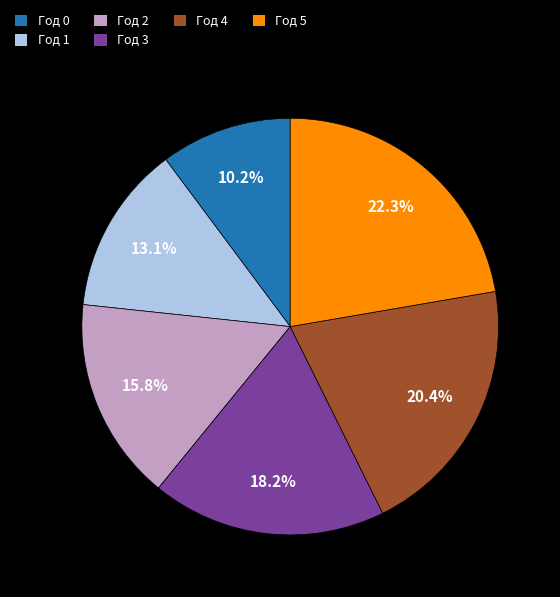

Which category has the biggest portion of the pie?

Год 5